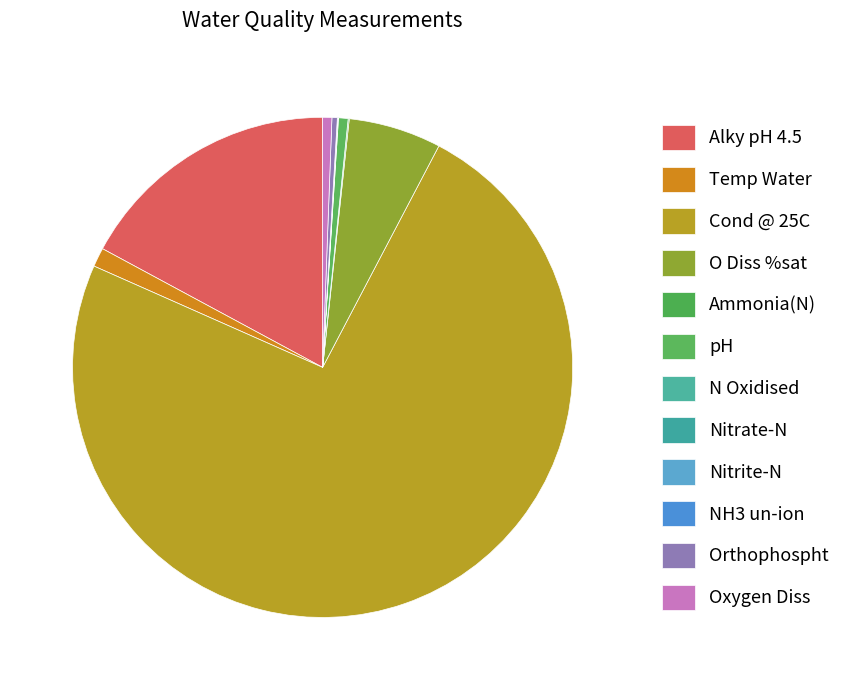

True or false: O Diss %sat accounts for 6% of the total.

True